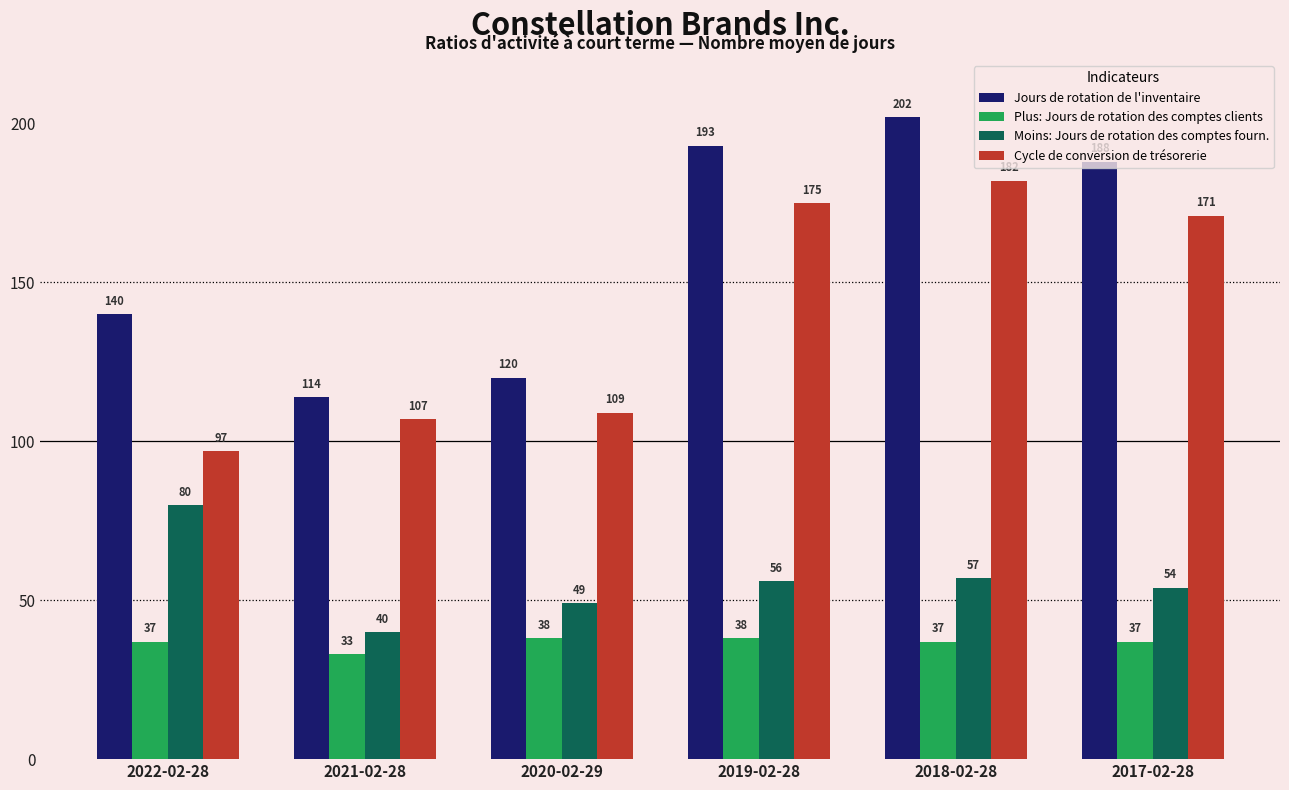

Where does the Cycle de conversion de trésorerie series first go above 171?

2019-02-28